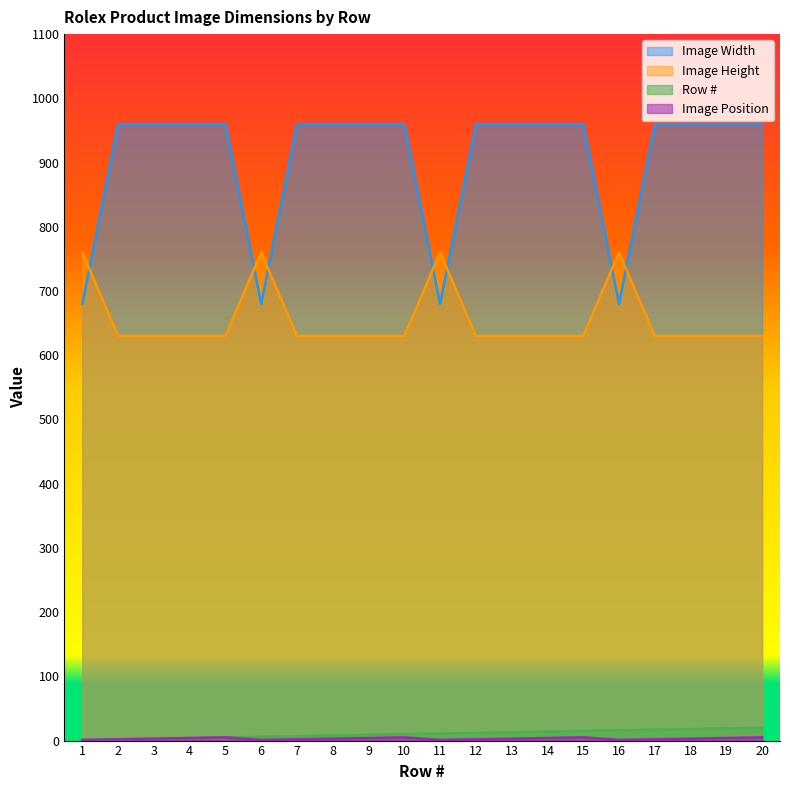

Rank the categories by Row # value from lowest to highest.

1, 2, 3, 4, 5, 6, 7, 8, 9, 10, 11, 12, 13, 14, 15, 16, 17, 18, 19, 20